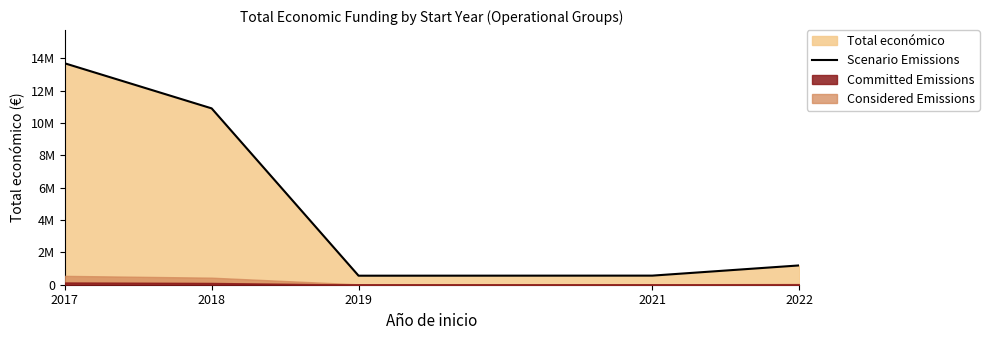

Rank the categories by value from highest to lowest.

2017, 2018, 2022, 2021, 2019